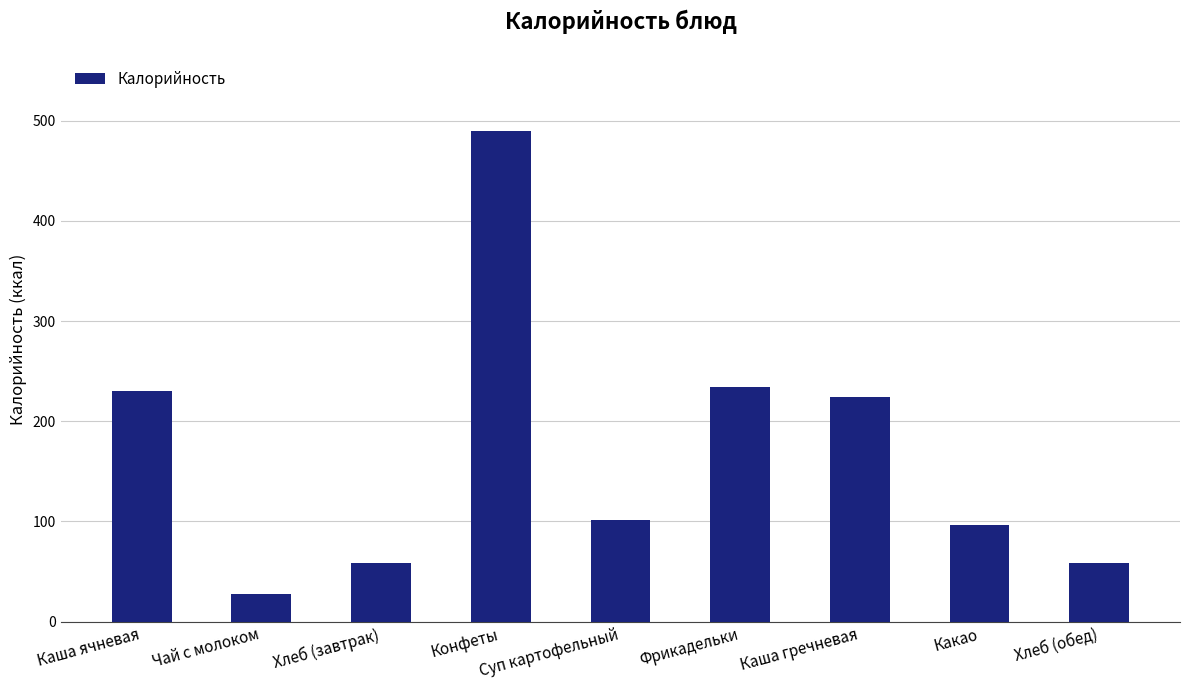

The value at Суп картофельный is 101.2. True or false?

True